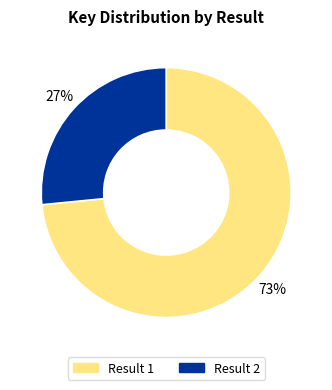

Count the number of slices in the pie.

2